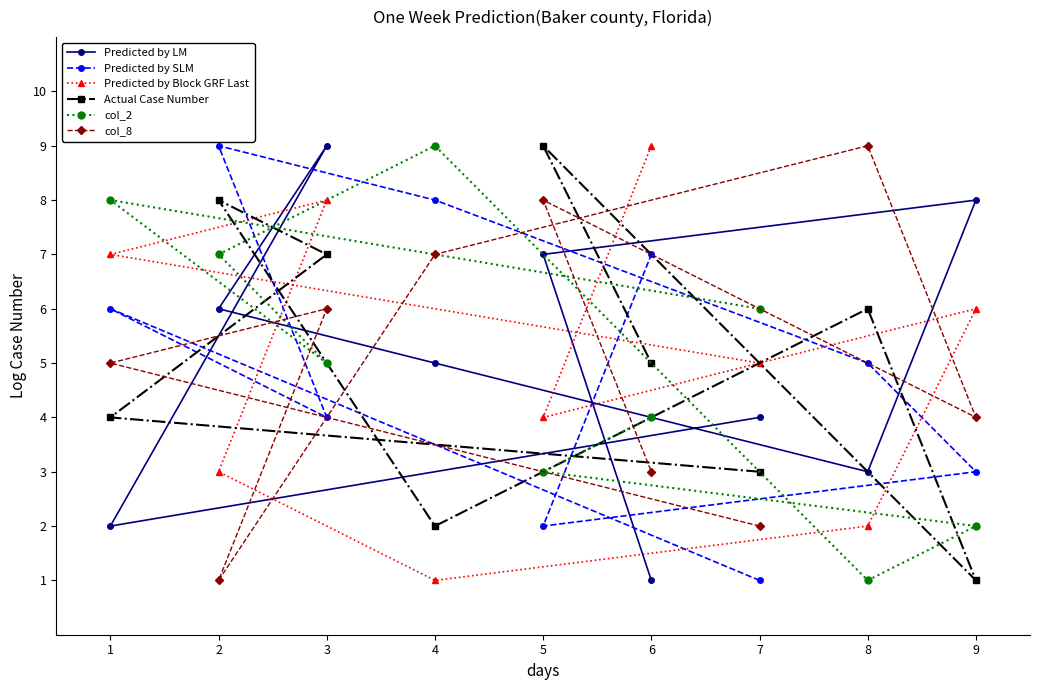

What is the value of the col_8 point at the 2nd from the left?

1